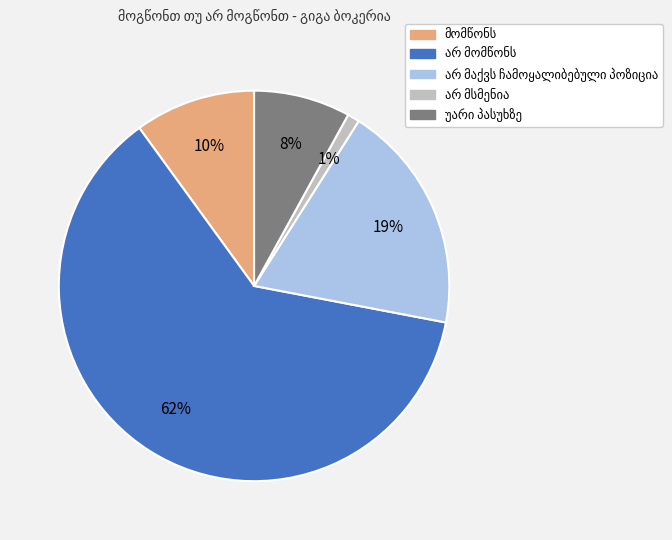

To the nearest percent, what is the difference between the largest and smallest slice percentages?

61%